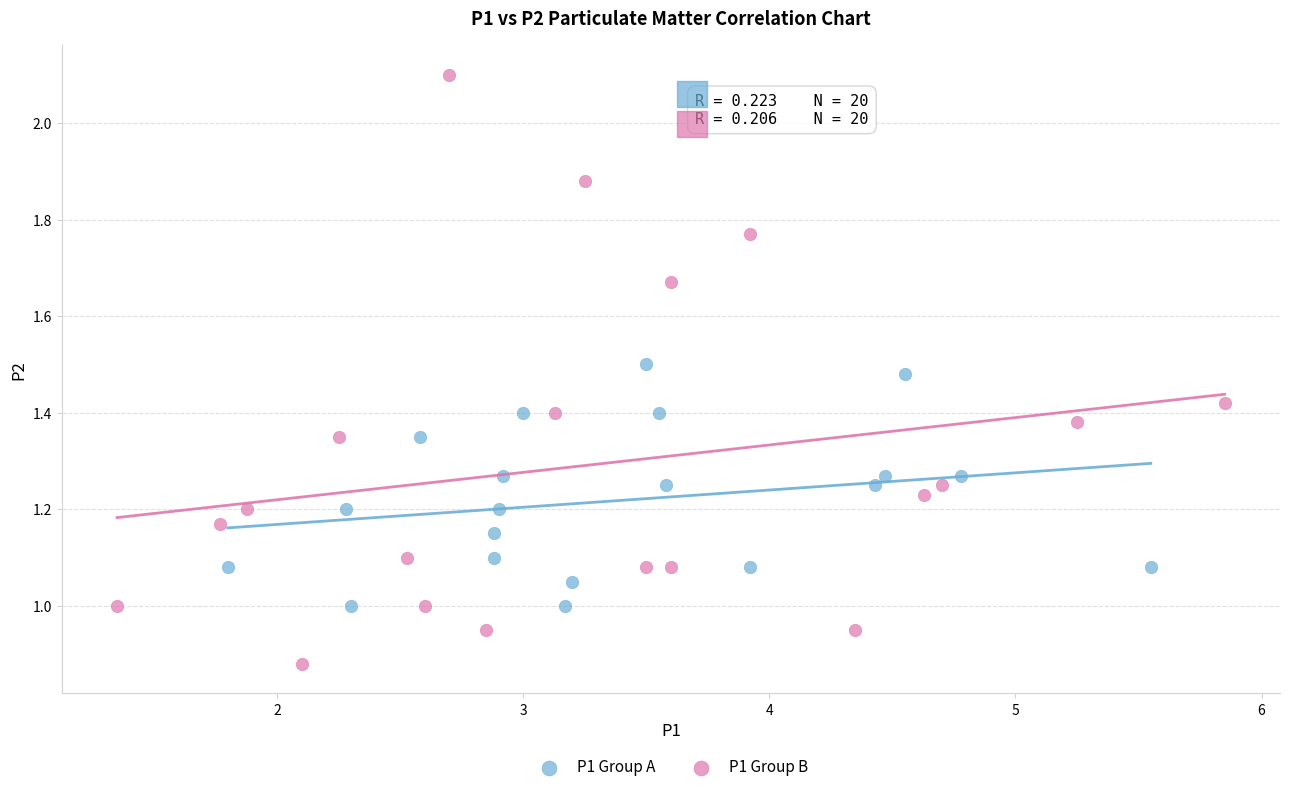

Which series has the widest spread of Y values?

P1 Group B